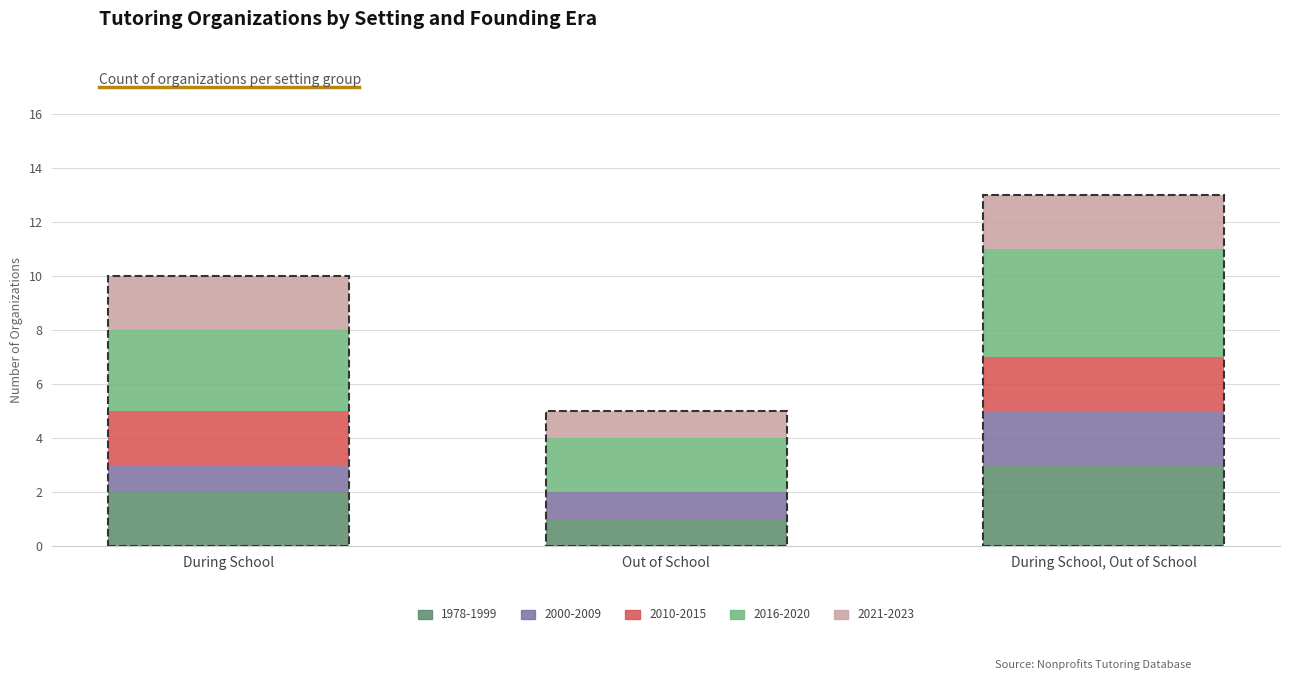

What is the sum of the 1978-1999 values at Out of School and During School, Out of School?

4